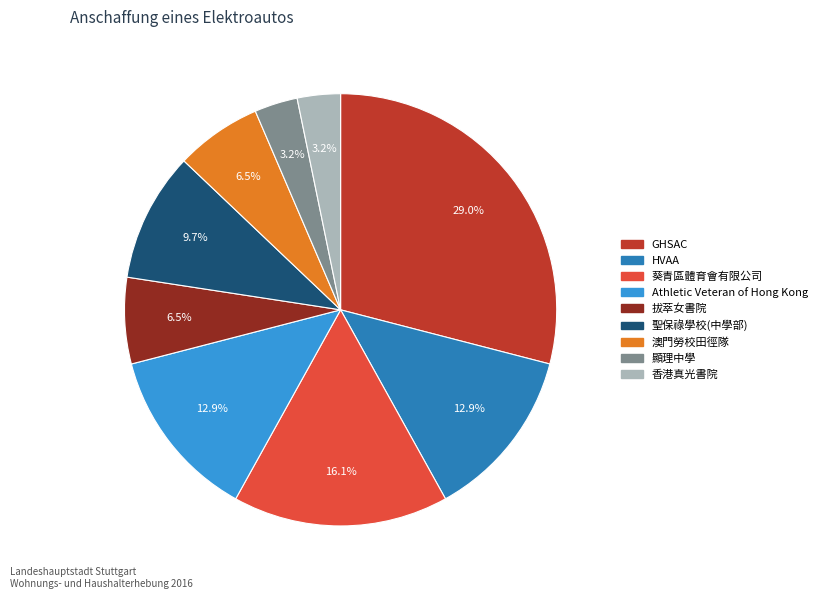

Combined, do GHSAC and 顯理中學 account for over 50%?

No